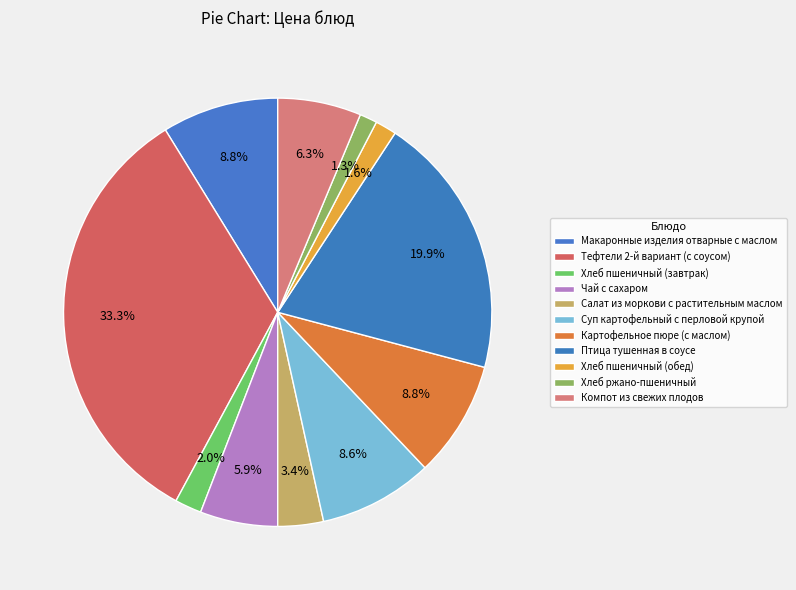

Is Компот из свежих плодов the majority of the pie?

No